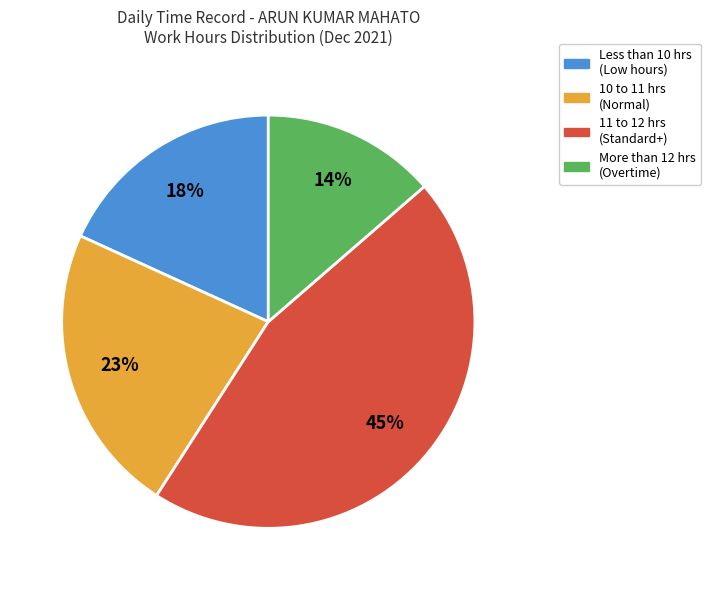

Does any single category account for the majority?

No